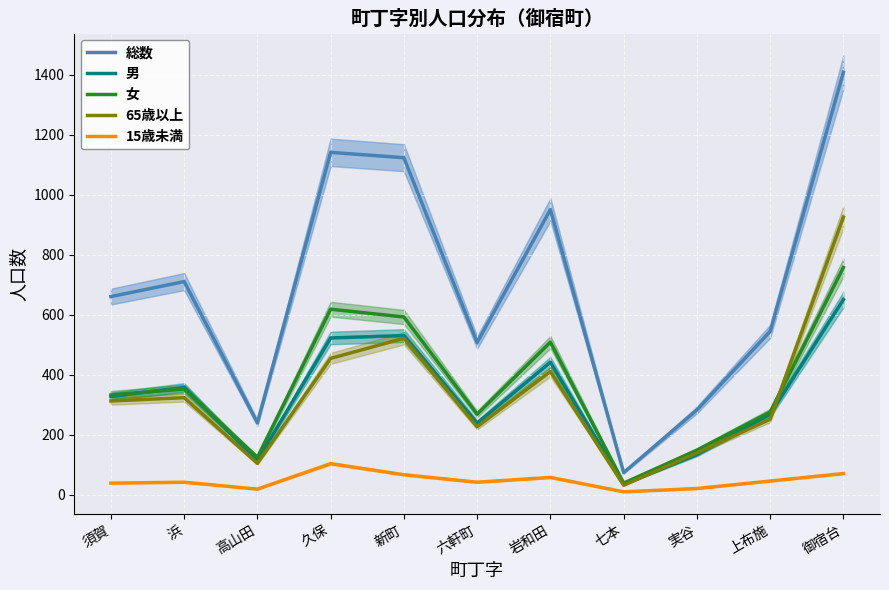

Between 六軒町 and 御宿台, which series saw the biggest shift?

総数